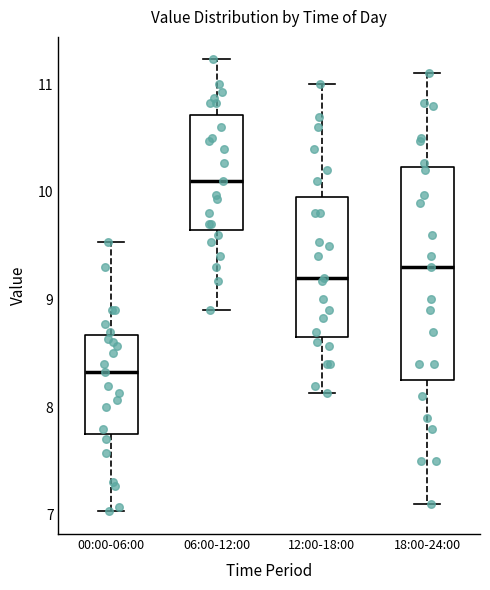

Reading left to right, read every box against the y-axis: the position of its median line, the range the box covers, and the ends of its whiskers. The values are not printed on the chart, so give them approximately, as read against the axis.

00:00-06:00: median 8.3, box 7.8 to 8.7, whiskers 7.0 to 9.5
06:00-12:00: median 10.1, box 9.7 to 10.7, whiskers 8.9 to 11.2
12:00-18:00: median 9.2, box 8.7 to 10.0, whiskers 8.1 to 11.0
18:00-24:00: median 9.3, box 8.3 to 10.2, whiskers 7.1 to 11.1